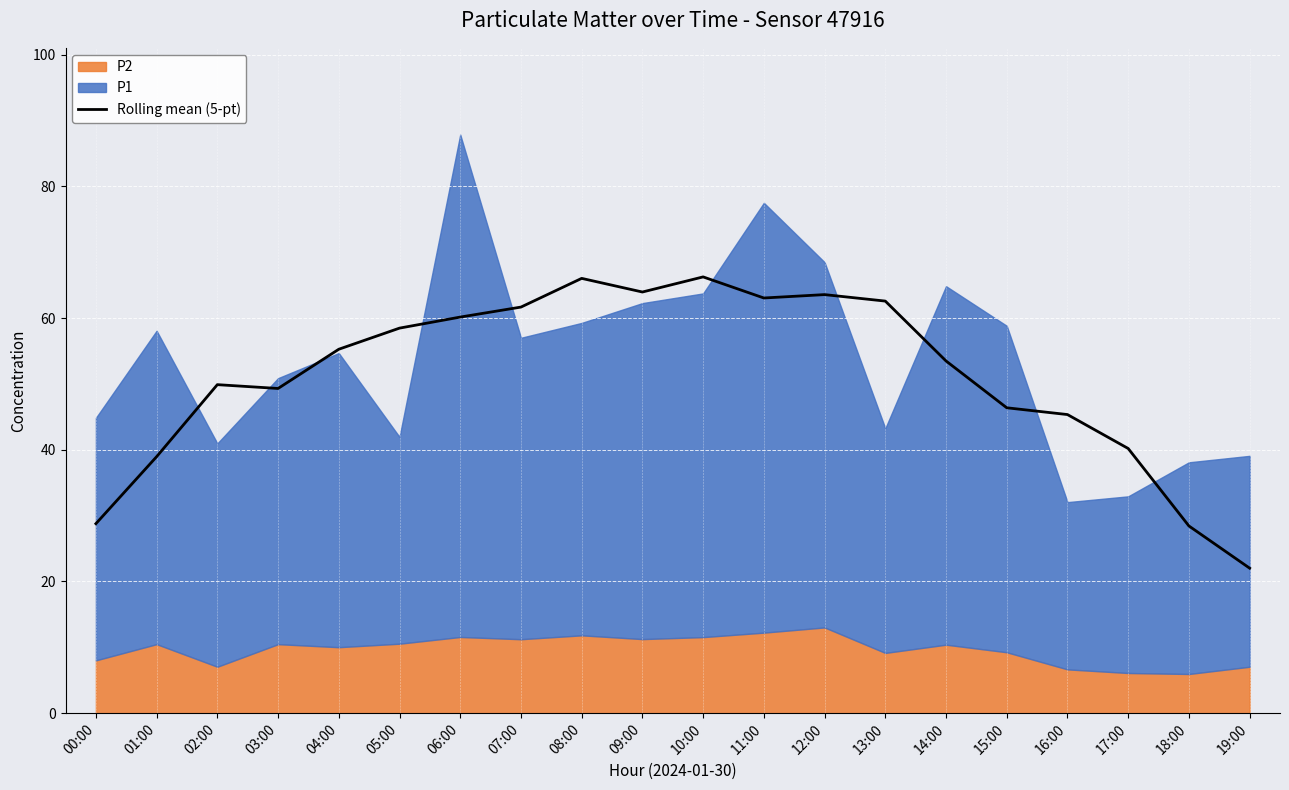

Between 07:00 and 00:00, which is larger?

07:00